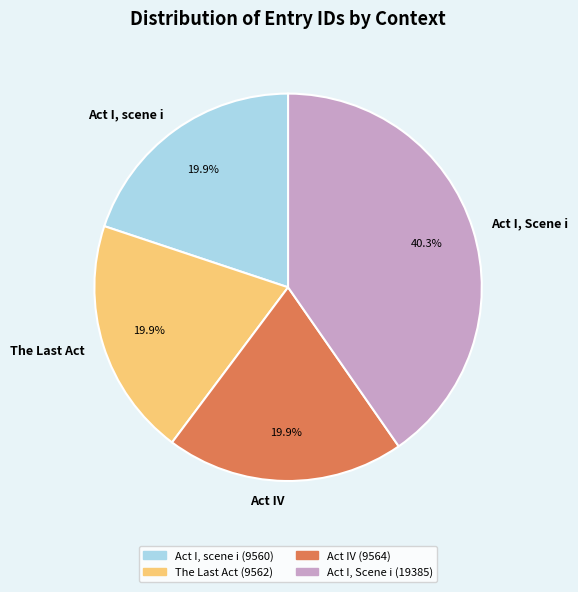

Is Act I, scene i the majority of the pie?

No